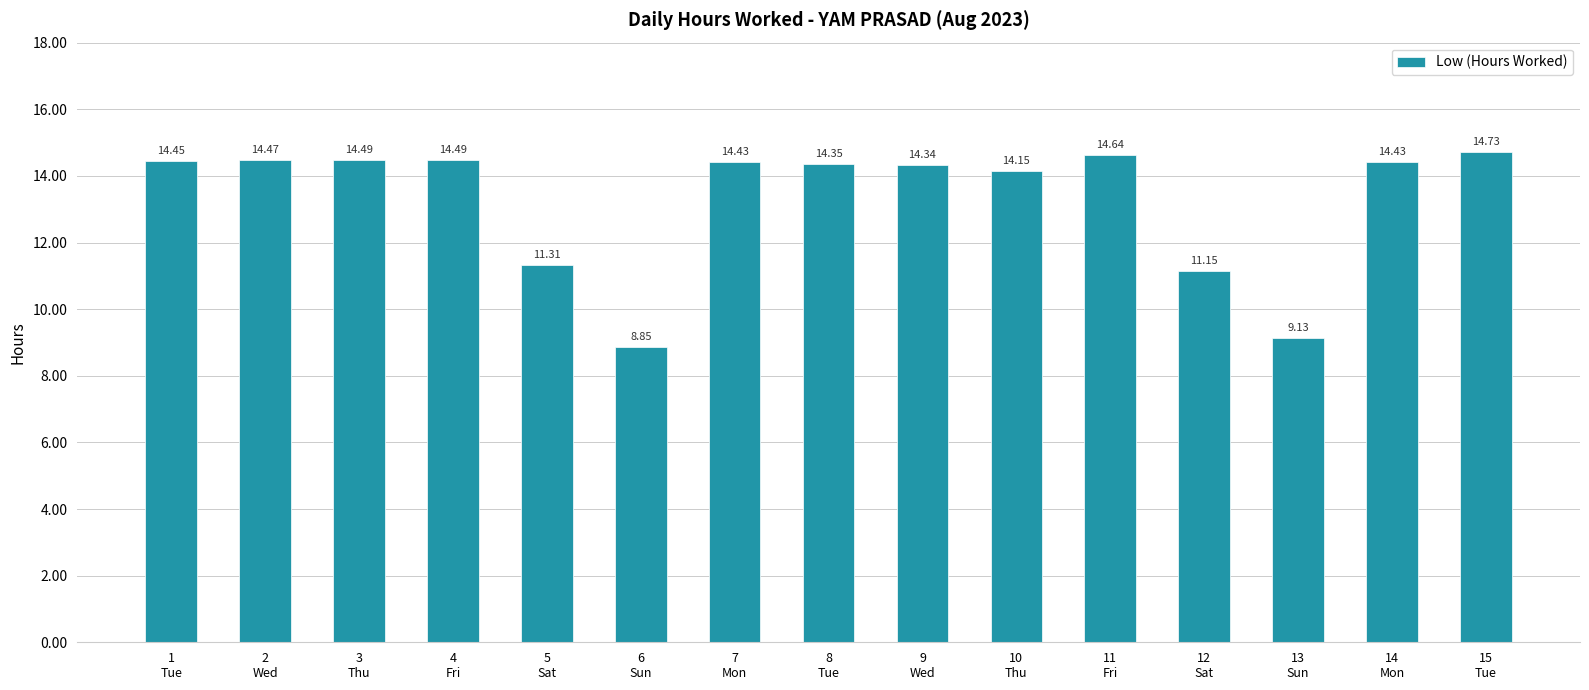

What is the difference between the maximum and minimum values?

5.9